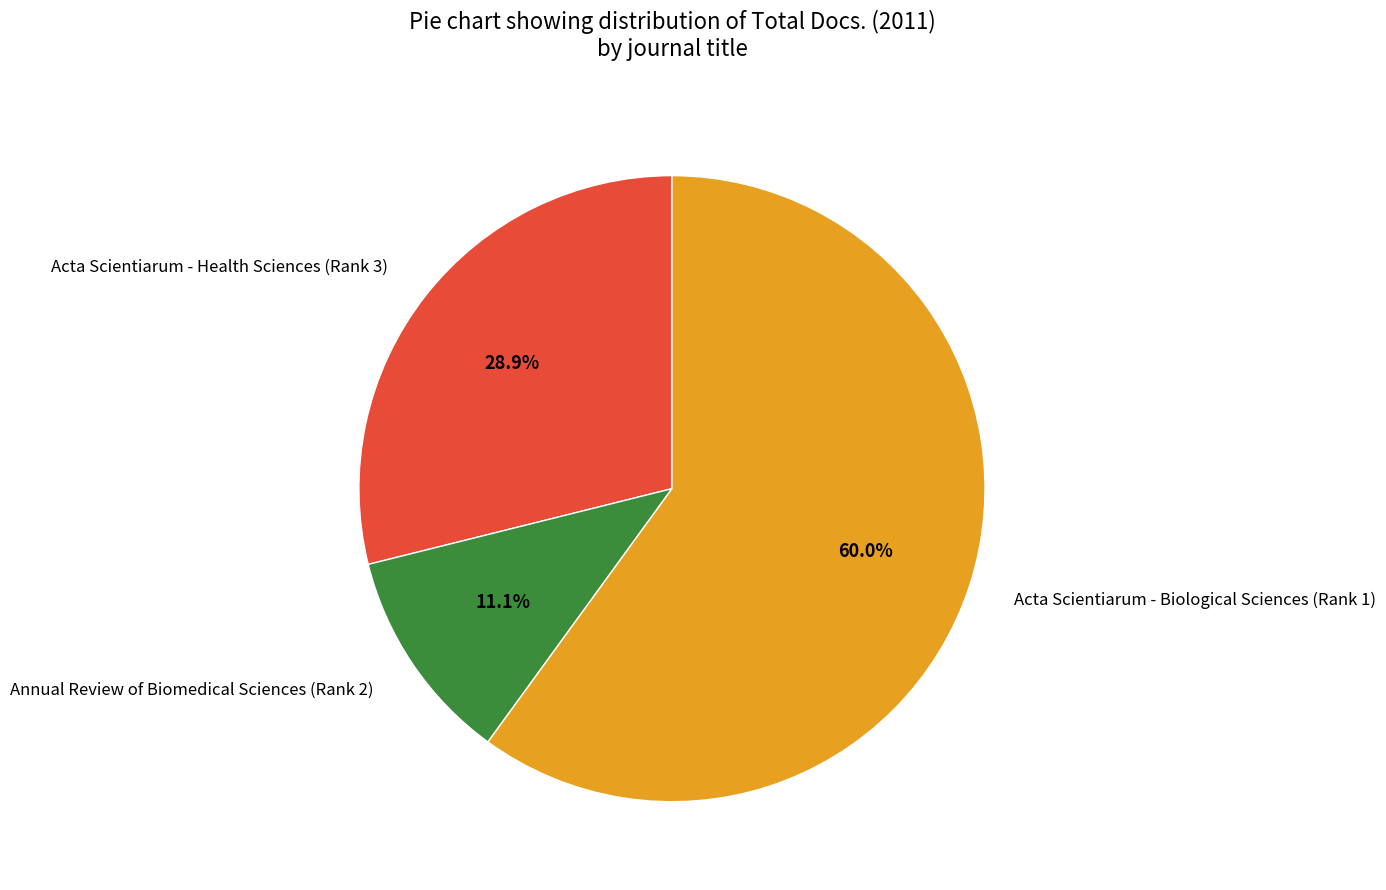

Between Annual Review of Biomedical Sciences (Rank 2) and Acta Scientiarum - Biological Sciences (Rank 1), which is larger?

Acta Scientiarum - Biological Sciences (Rank 1)